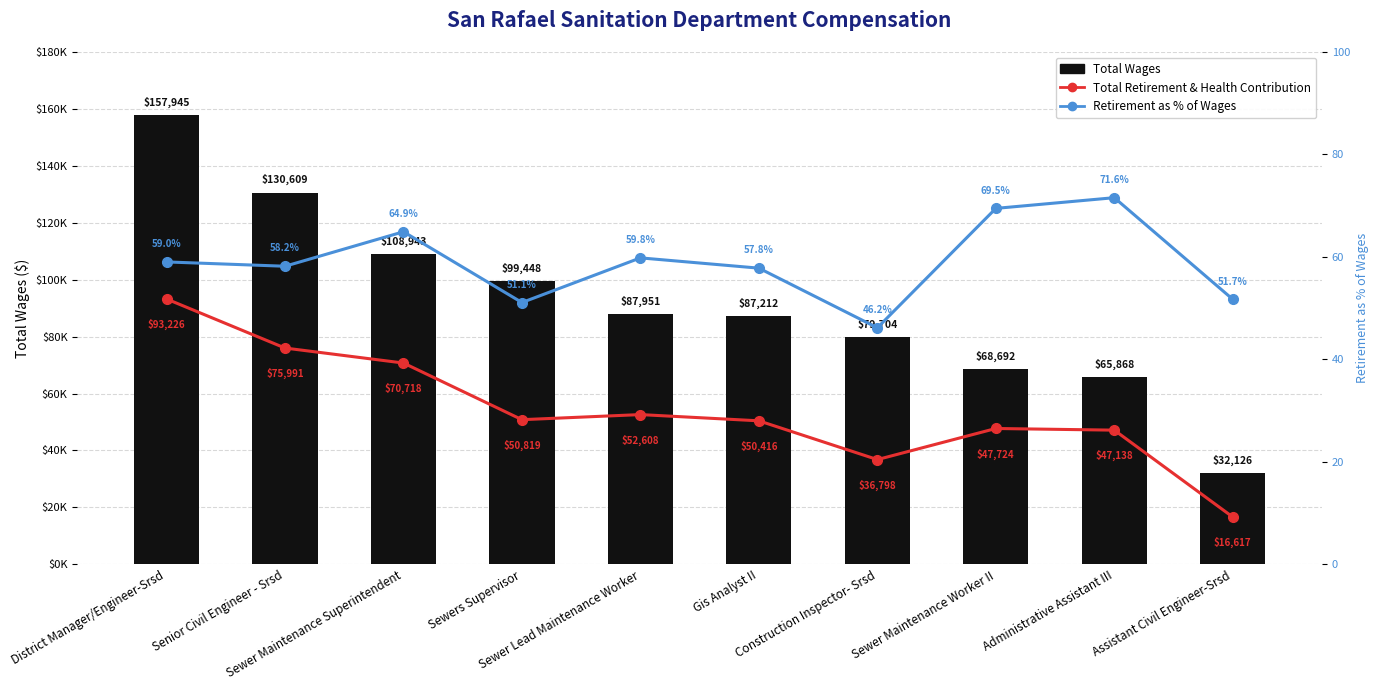

What is the difference between the maximum and minimum values in the Total Retirement & Health Contribution series?

76609.0